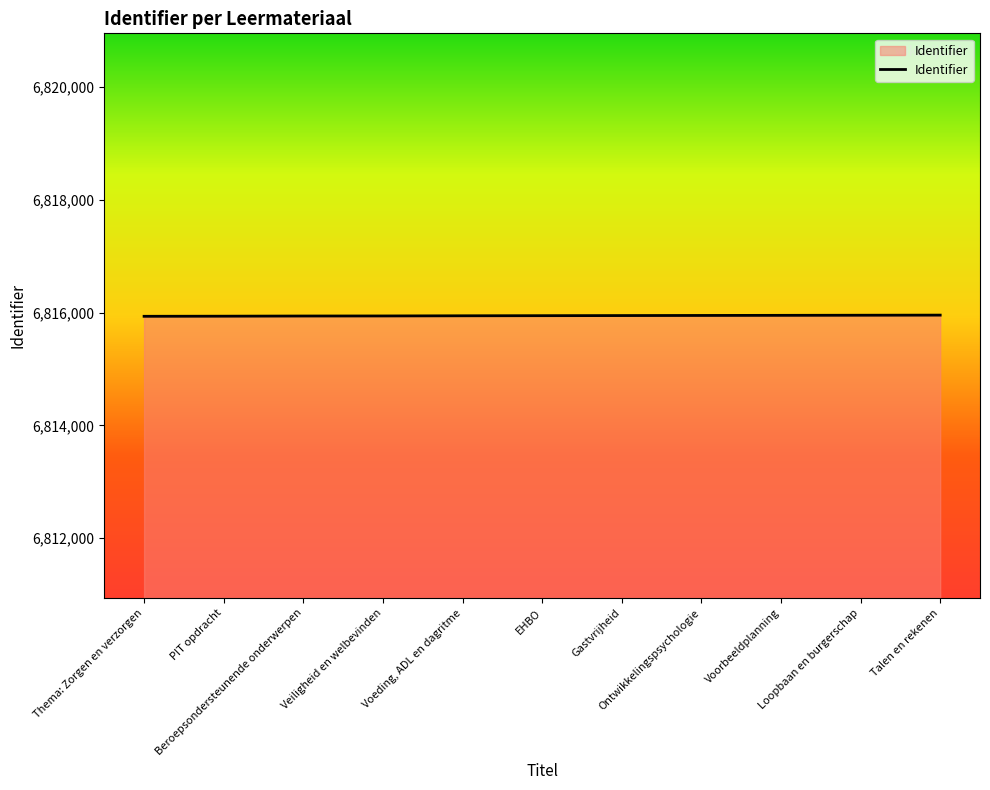

What is the ratio of the value at Talen en rekenen to the value at Ontwikkelingspsychologie?

1.0